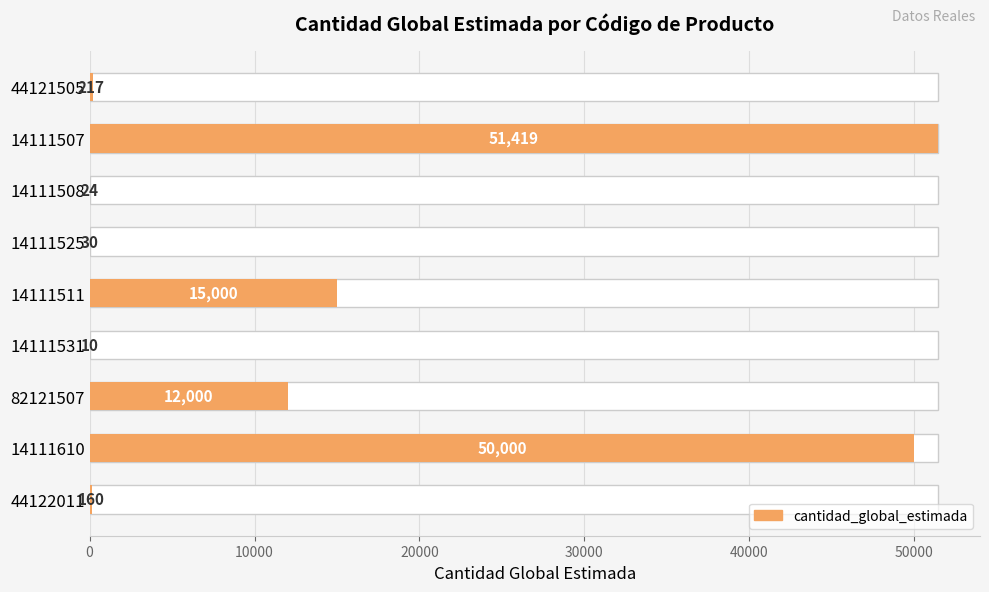

What is the minimum value shown in the chart?

10